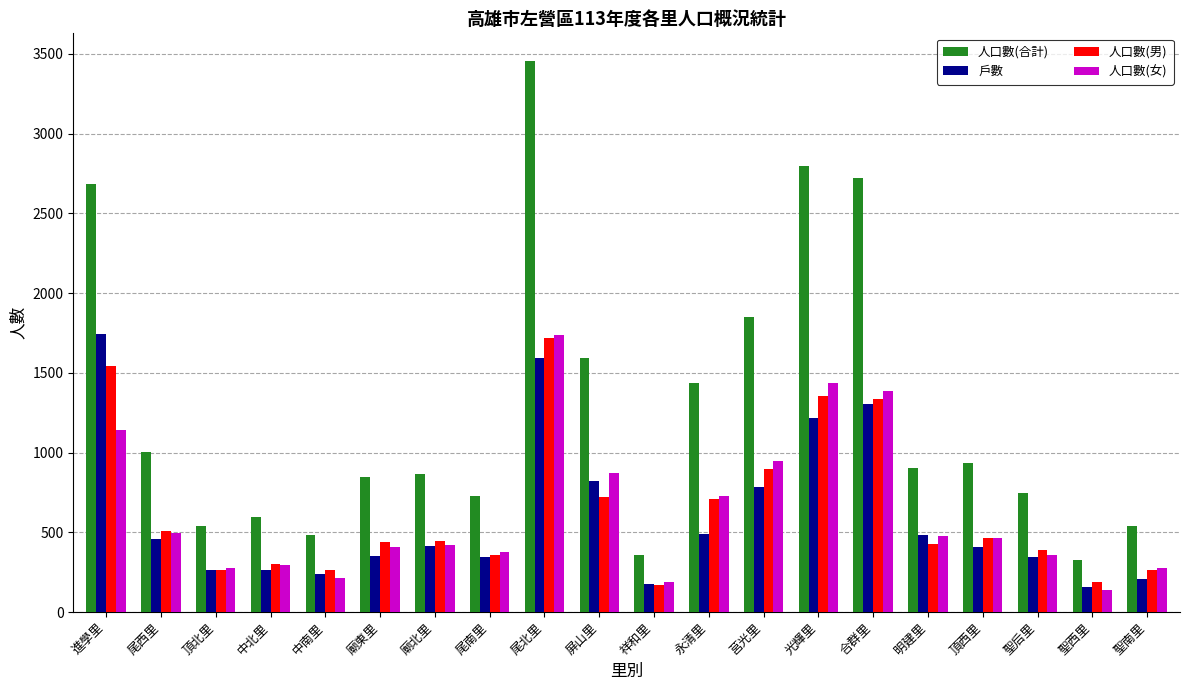

What is the greatest value displayed?

3456